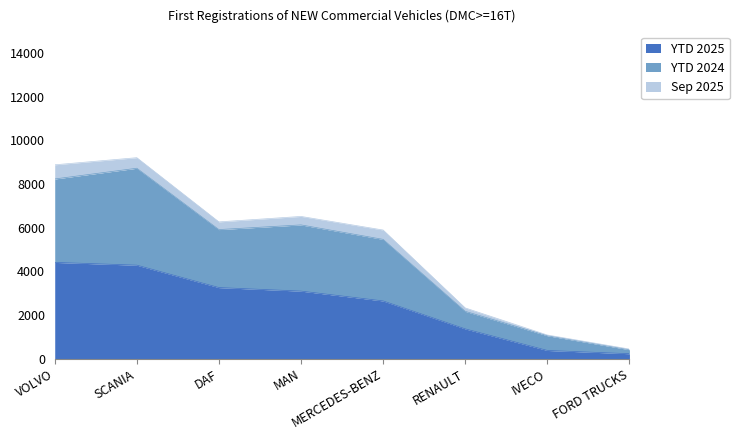

Where is YTD 2025 nearest to the value 2320?

MERCEDES-BENZ